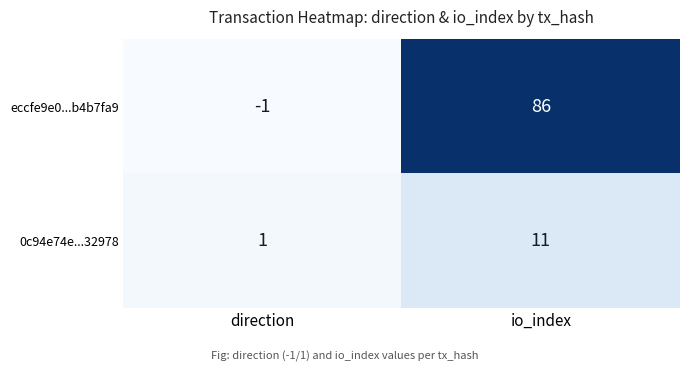

Rank the series by their average value, from highest to lowest.

eccfe9e0...b4b7fa9, 0c94e74e...32978